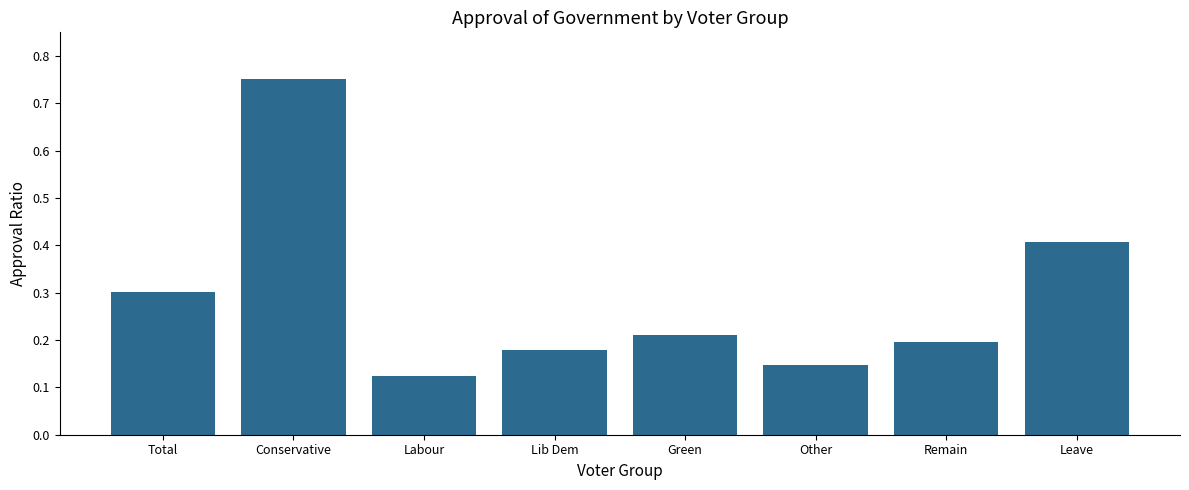

How many categories are shown in the chart?

8